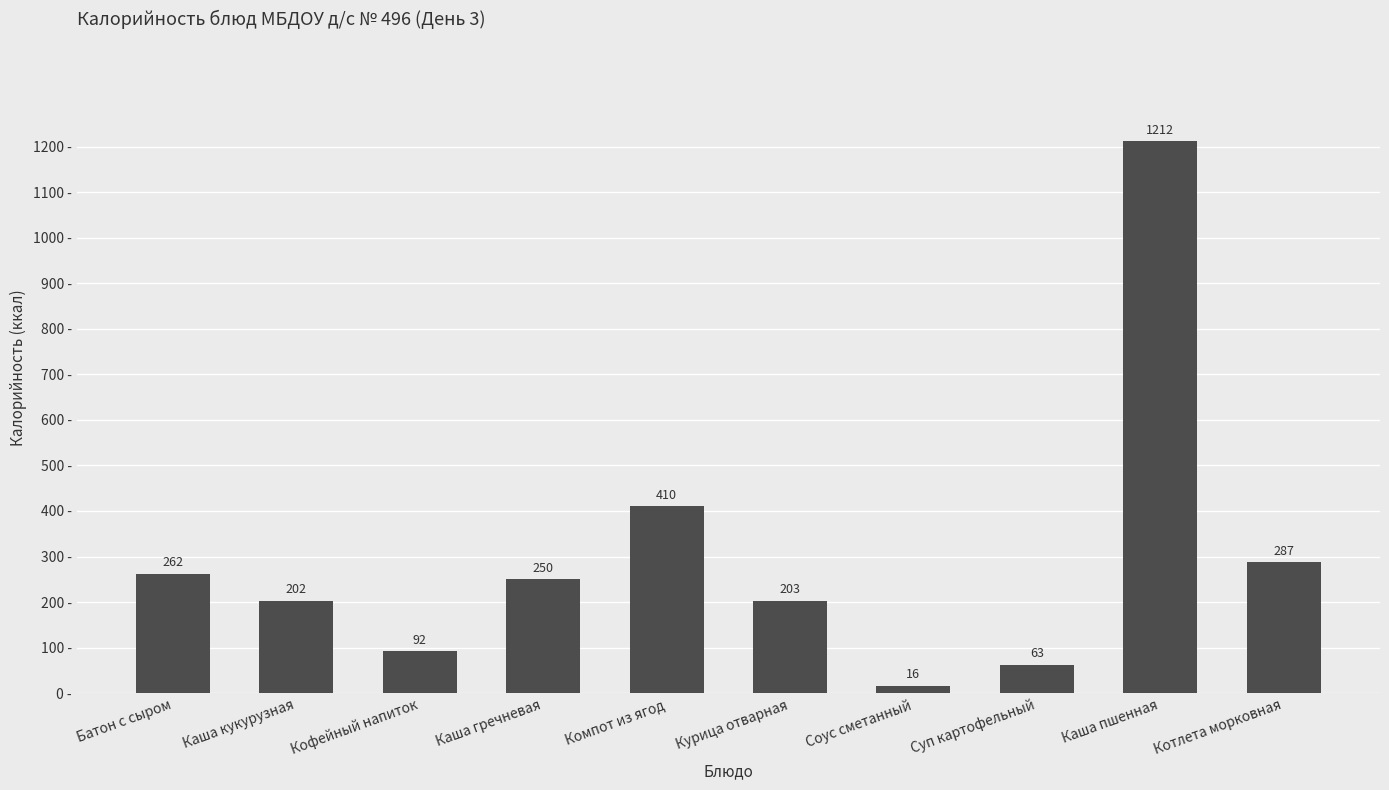

What is the difference between the values at Каша гречневая and Котлета морковная?

37.0